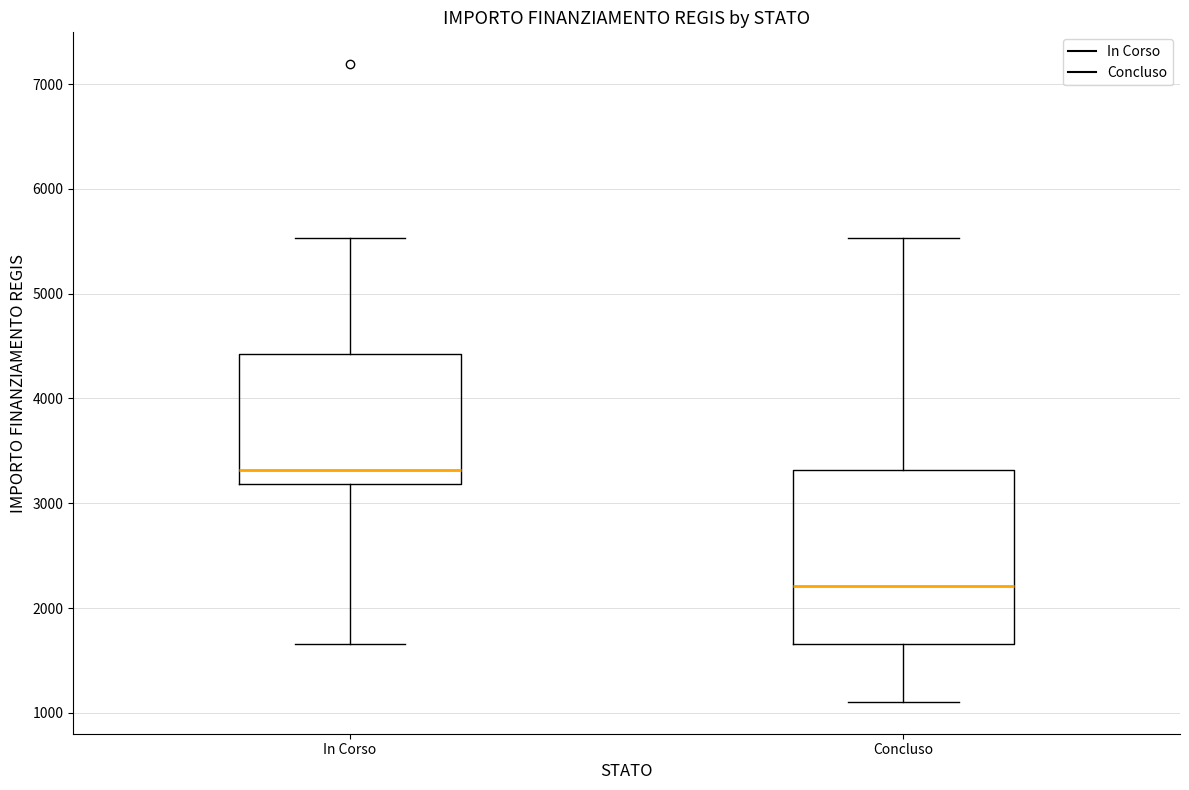

Reading left to right, transcribe this box plot: for each box, give where its median line is, the range the box spans, and where its two whiskers end, as read against the y-axis. The values are not printed on the chart, so give them approximately, as read against the axis.

In Corso: median 3300, box 3200 to 4400, whiskers 1700 to 5500
Concluso: median 2200, box 1700 to 3300, whiskers 1100 to 5500